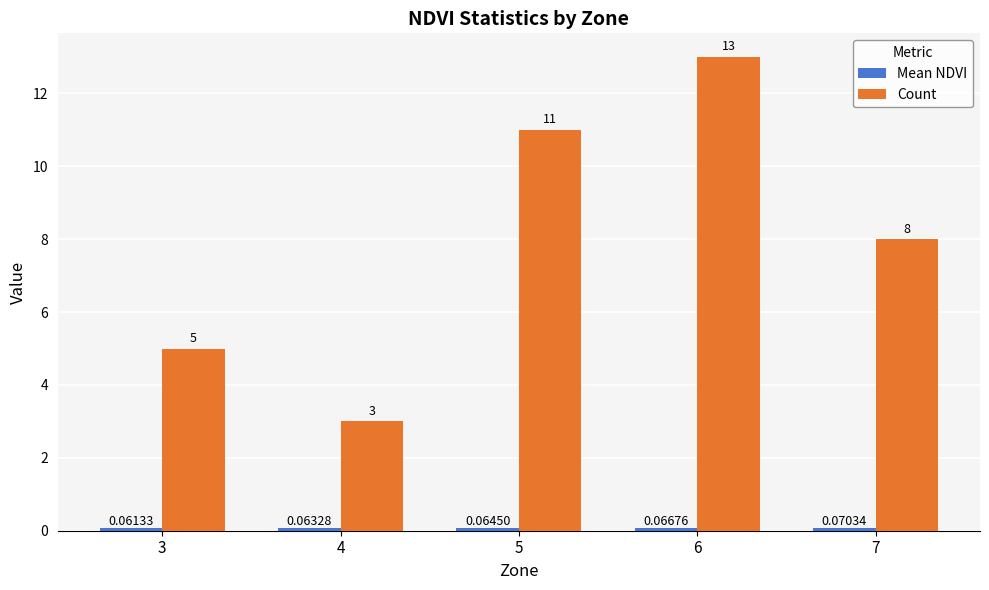

Between 4 and 7, which series saw the biggest shift?

Count